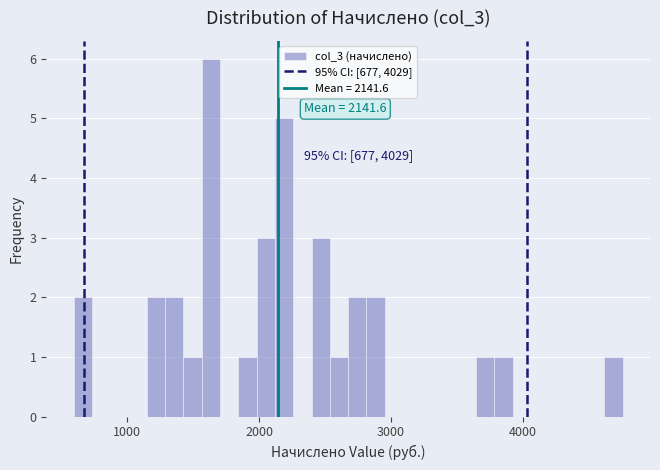

Read against the x-axis, roughly where is the centre of the tallest bar?

1600